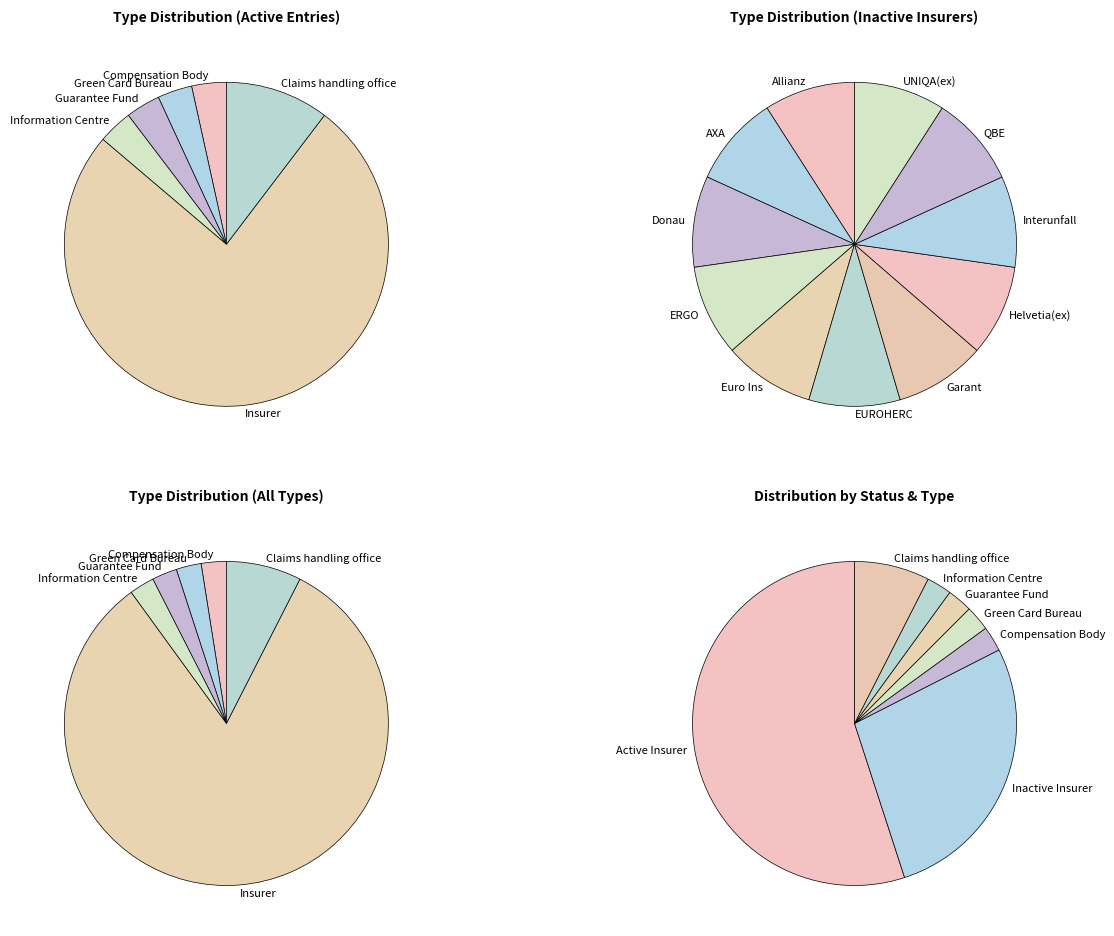

What is the largest slice in the pie chart?

Insurer